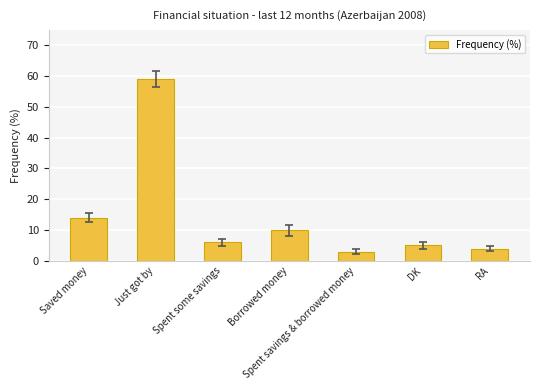

What is the minimum value shown in the chart?

3